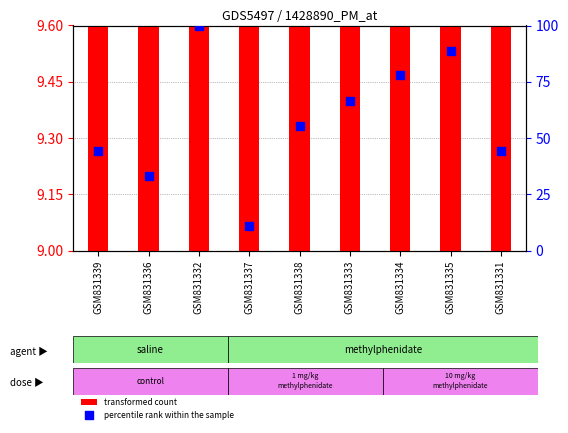

At how many categories does at least one series exceed 23?

8